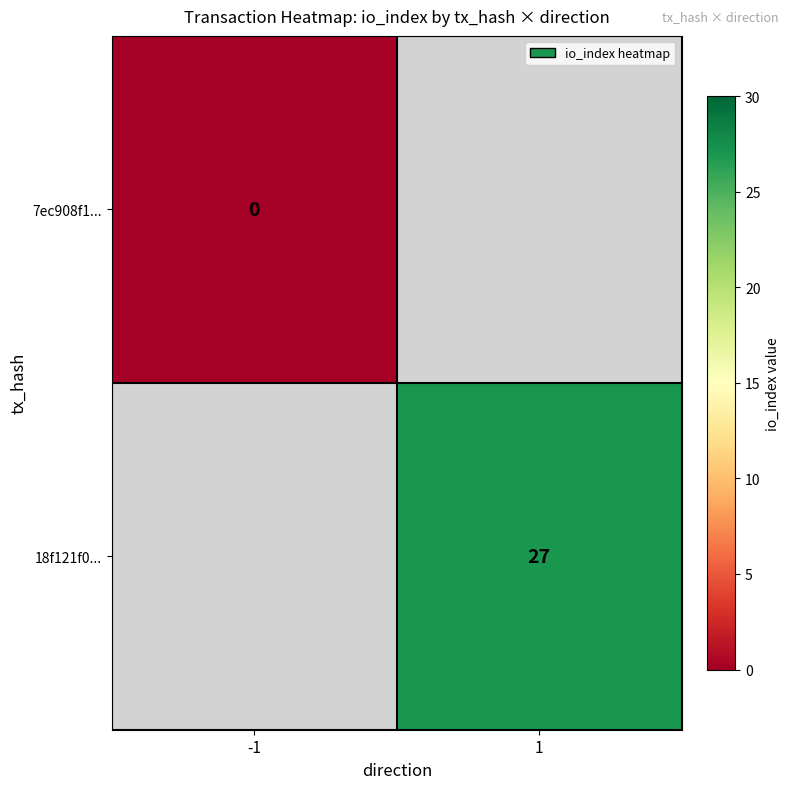

Which category has the lowest value in the 7ec908f1... series?

-1